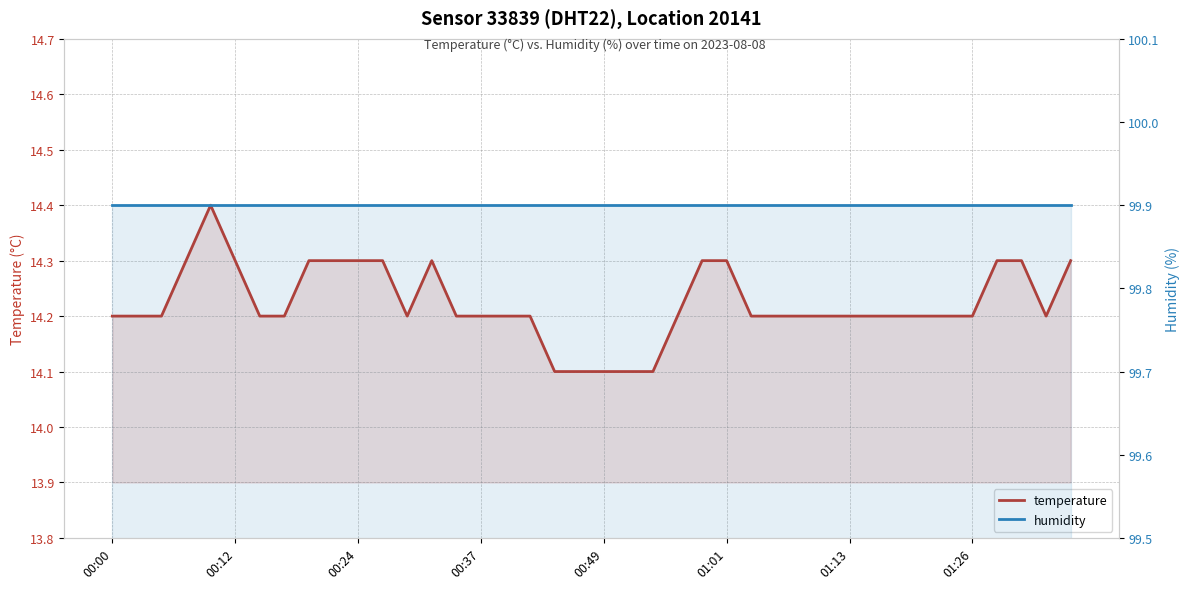

Which series has the widest spread of values?

temperature